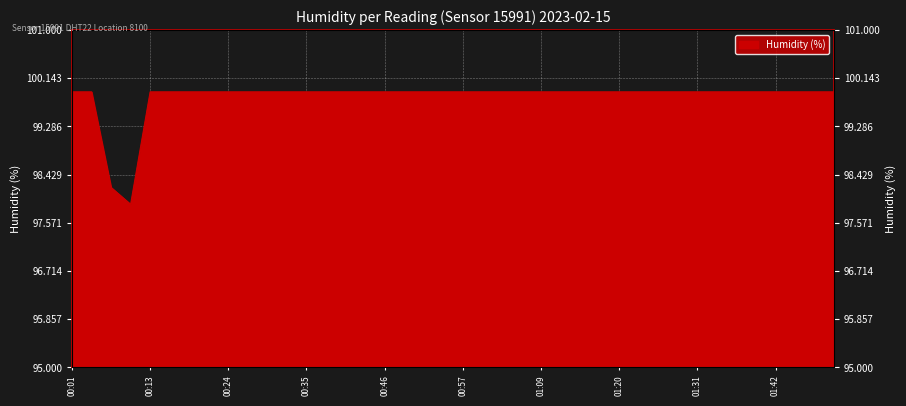

The value at 01:31 is 99.9. True or false?

True